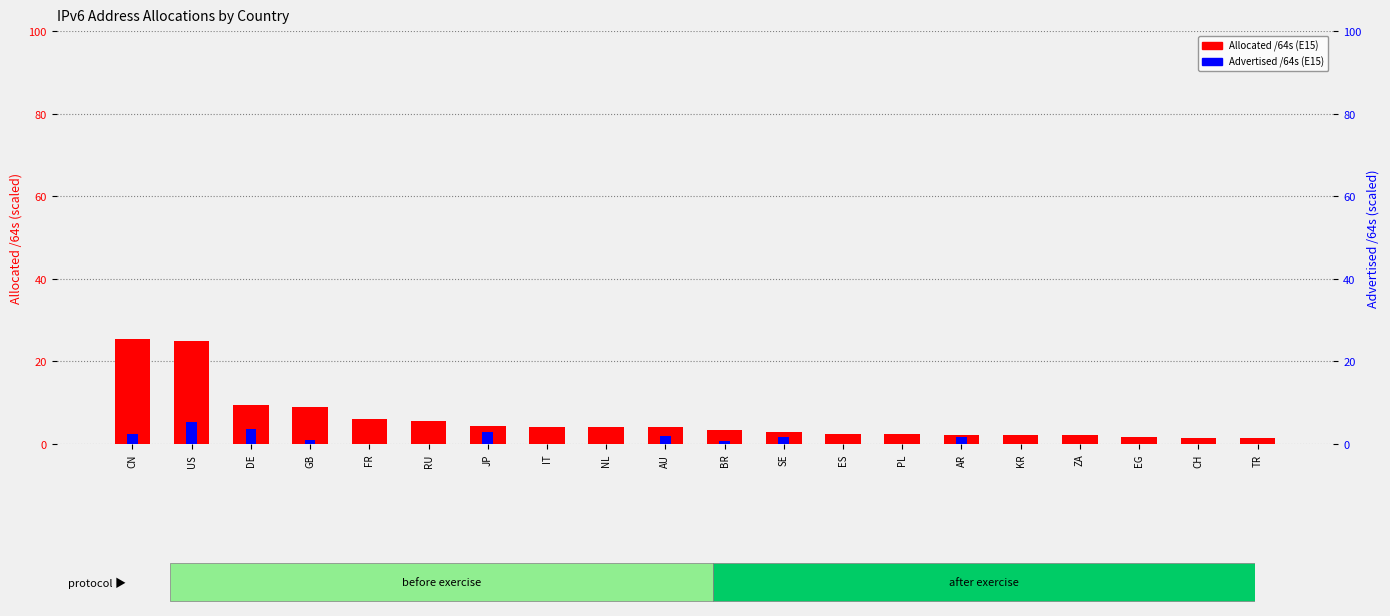

List the labels in order of Allocated /64s (E15) value, smallest first.

TR, CH, EG, ZA, KR, AR, PL, ES, SE, BR, AU, NL, IT, JP, RU, FR, GB, DE, US, CN